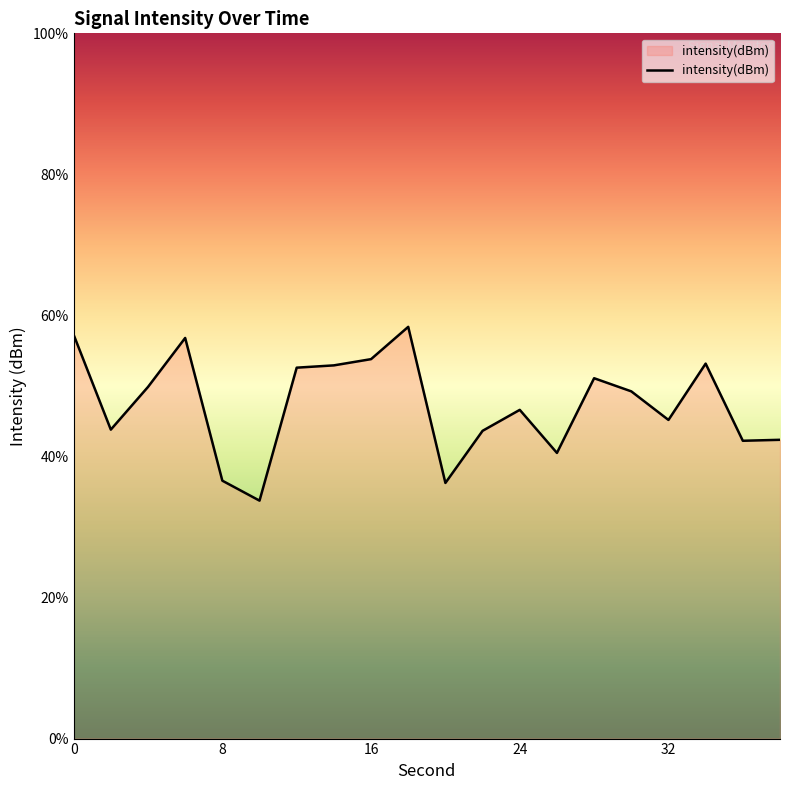

The chart shows a value of -102.6 at 30. True or false?

True